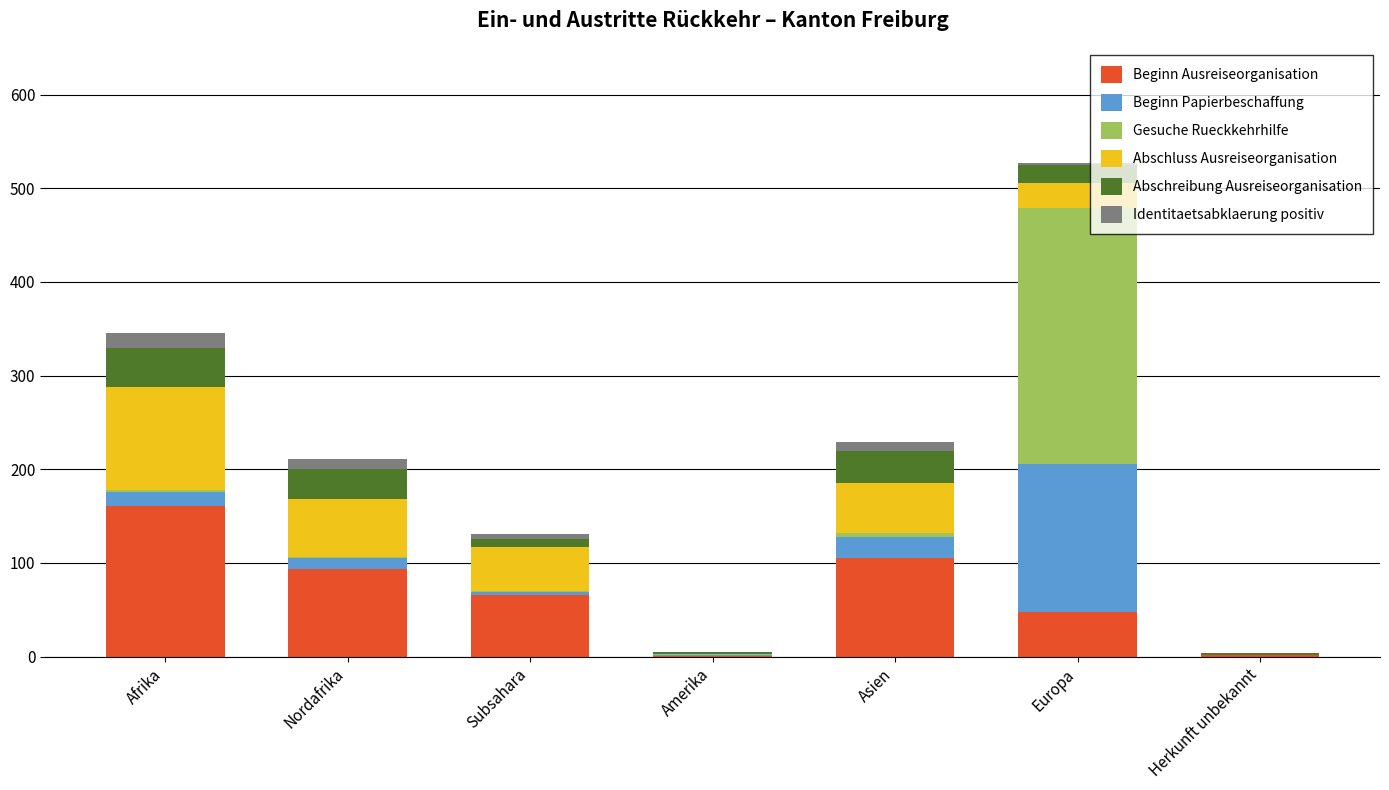

What is the sum of all Beginn Ausreiseorganisation values?

477